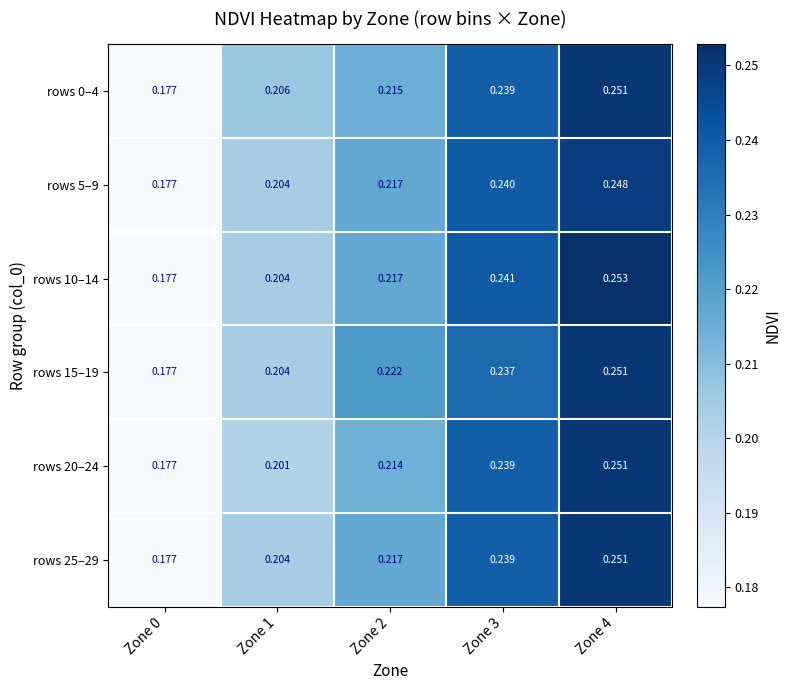

At which category is the sum across all series the highest?

Zone 4